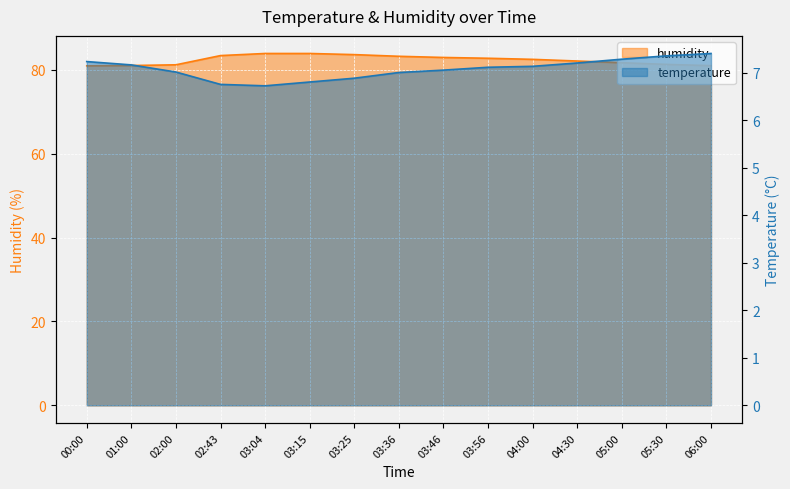

What is the difference between the highest and lowest values at 00:00?

73.7